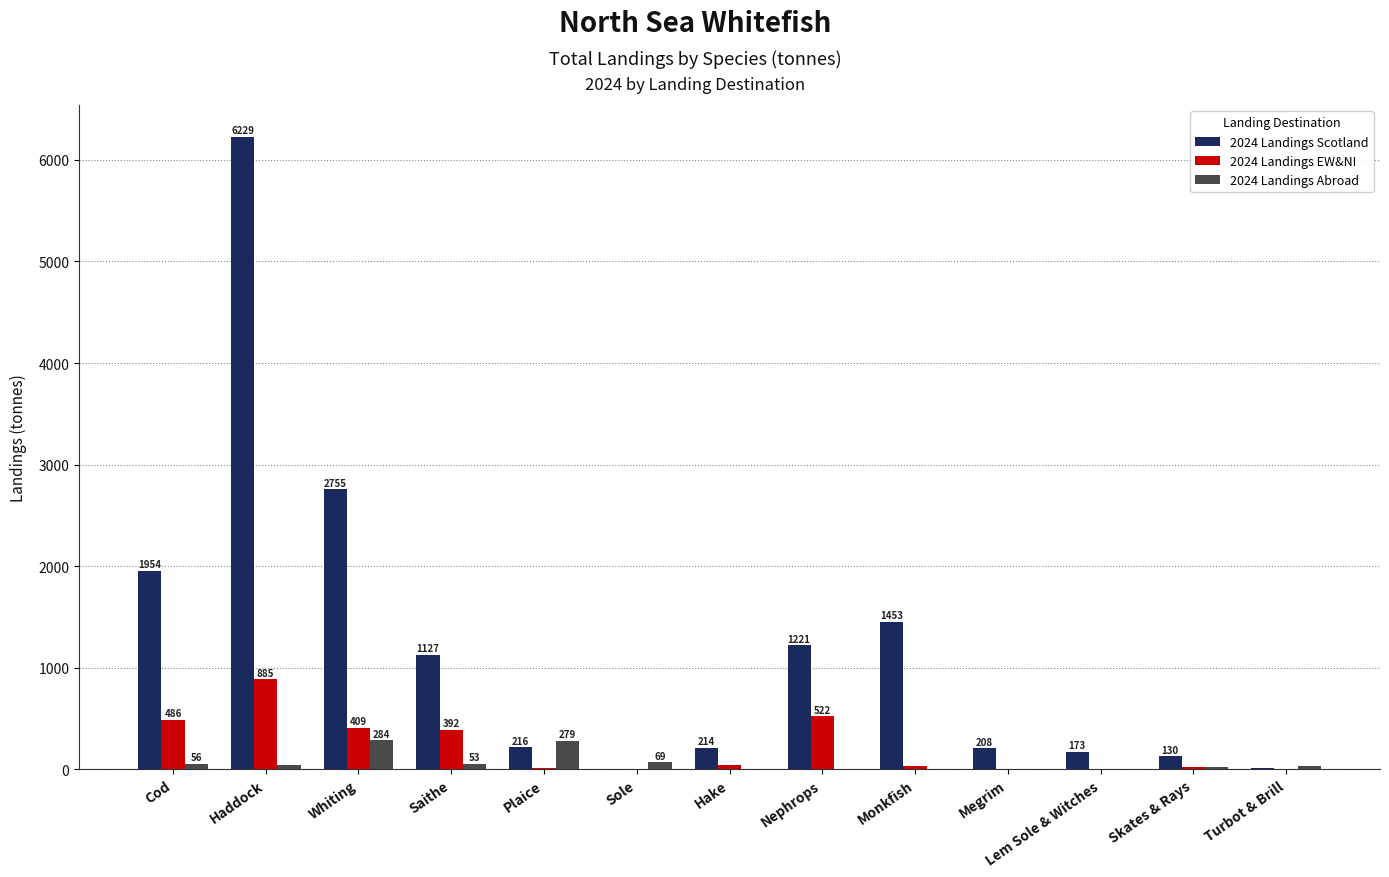

What is the approximate value of 2024 Landings Abroad at Saithe?

52.9